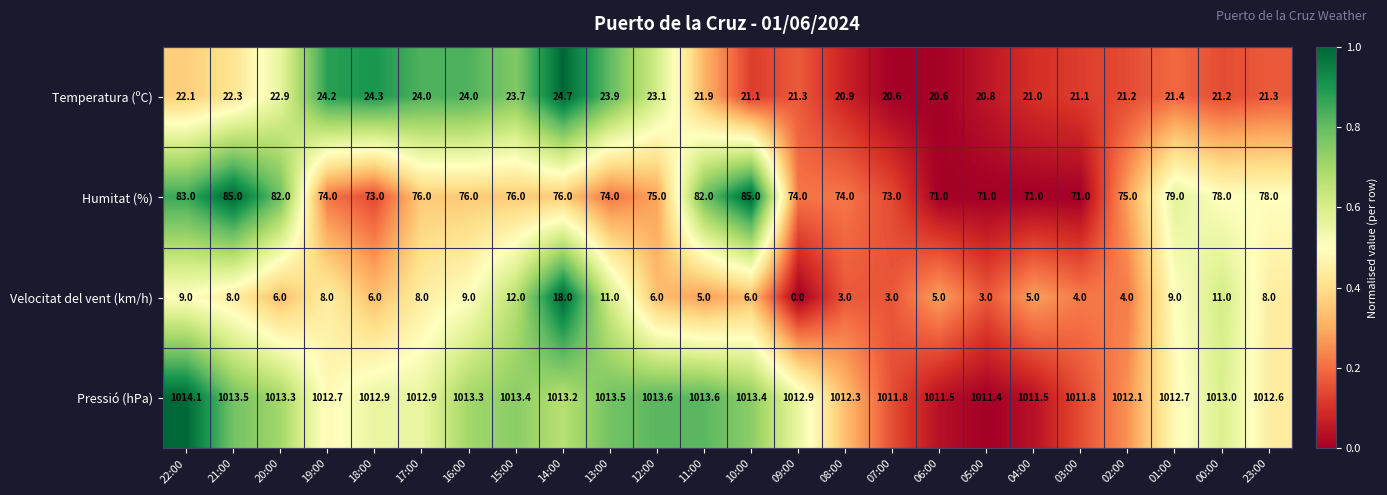

Which series changed the most between 14:00 and 02:00?

Velocitat del vent (km/h)